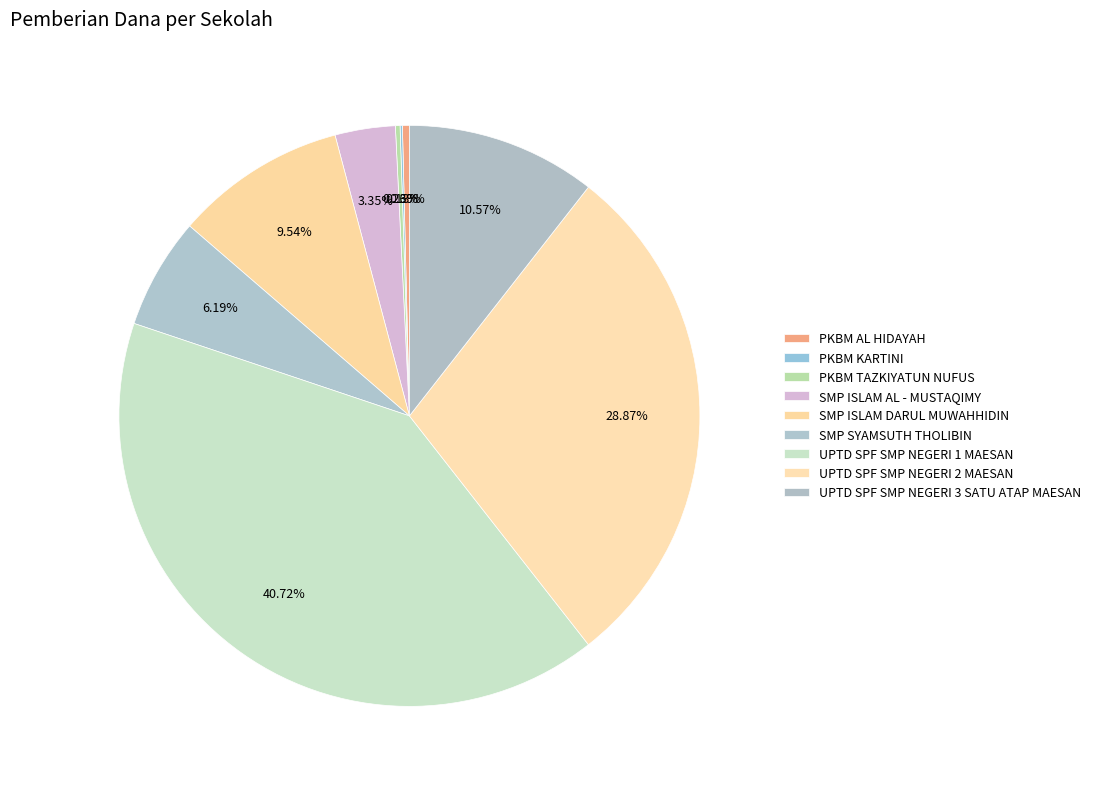

Count the number of slices in the pie.

9